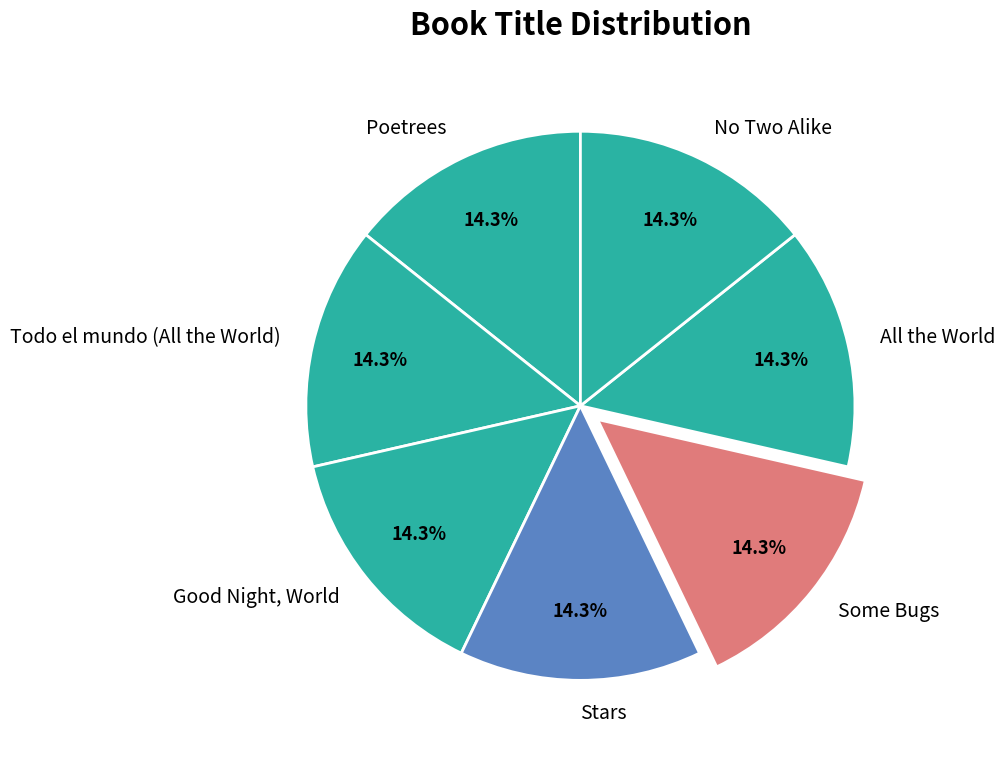

What is the ratio of the value at Poetrees to the value at No Two Alike?

1.0